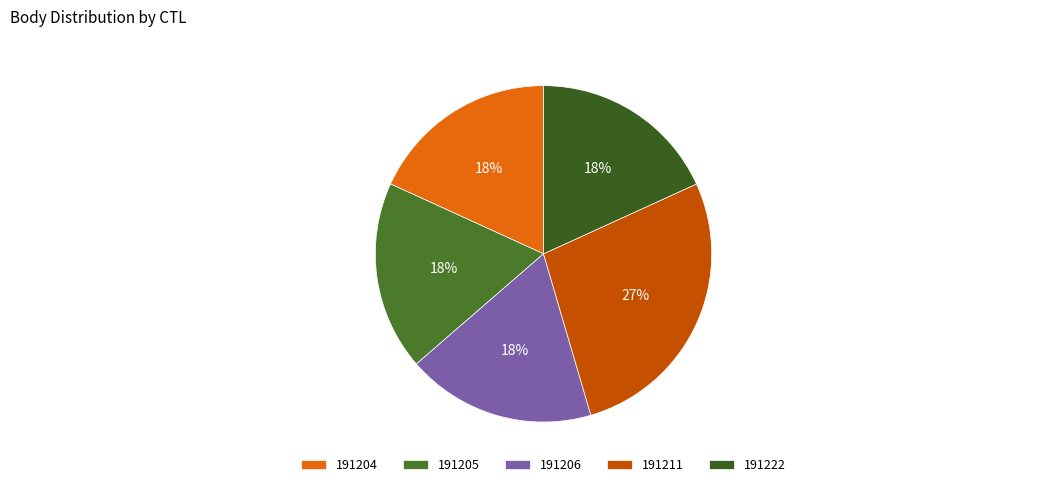

Which category has the biggest portion of the pie?

191211